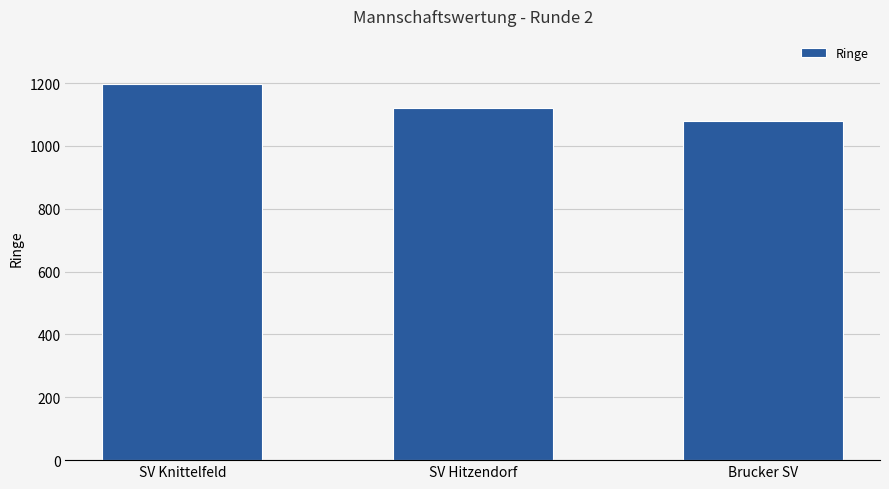

Reading left to right, extract all data points from this chart.

1196.1	1121.4	1078.1